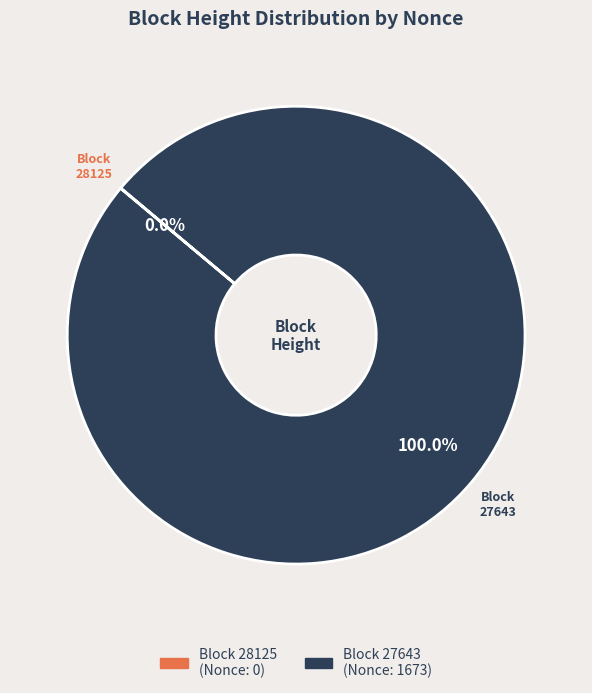

Which slice is the largest?

Block 27643